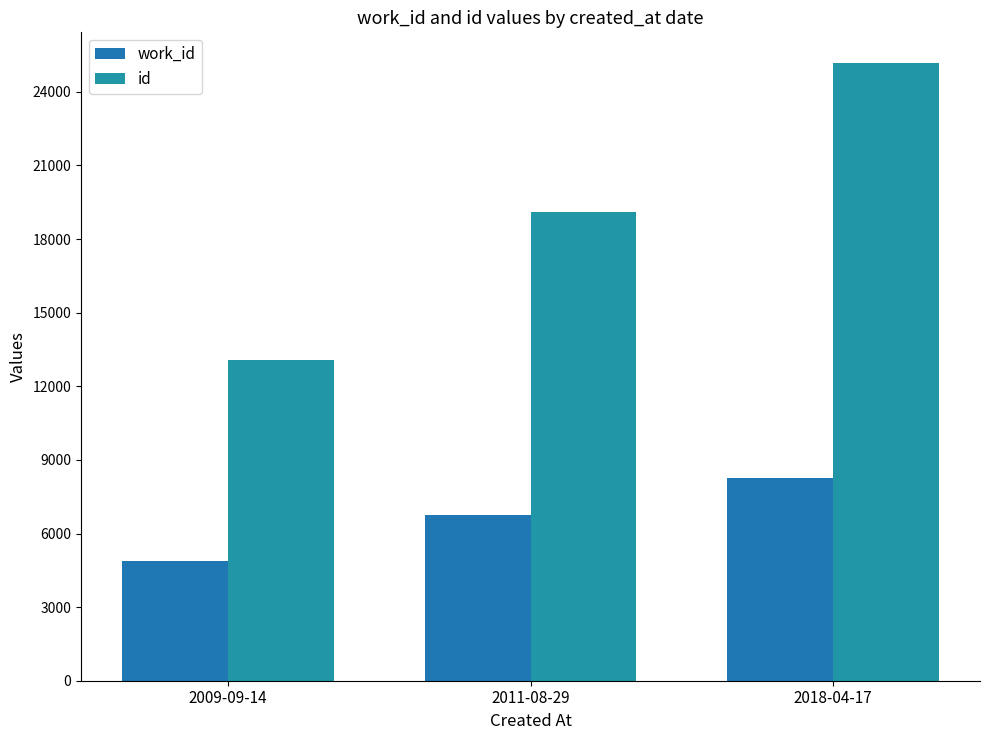

What is the difference between the maximum and minimum values in the work_id series?

3395